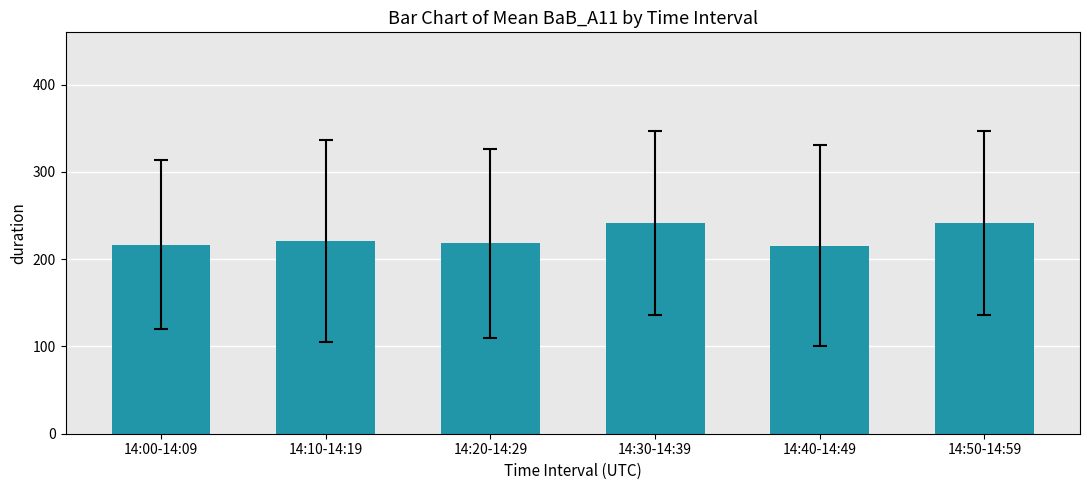

What is the average value?

225.8